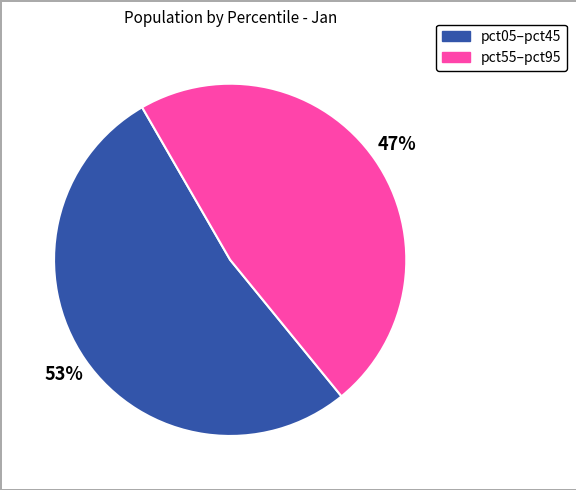

Is there any slice that represents more than half of the pie?

Yes